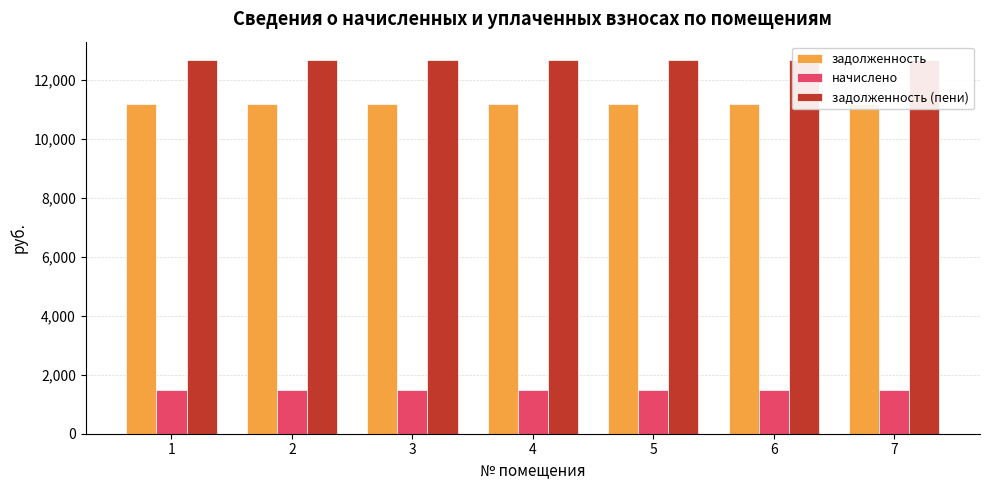

Is the value of начислено at 6 greater than the value of задолженность at 6?

No